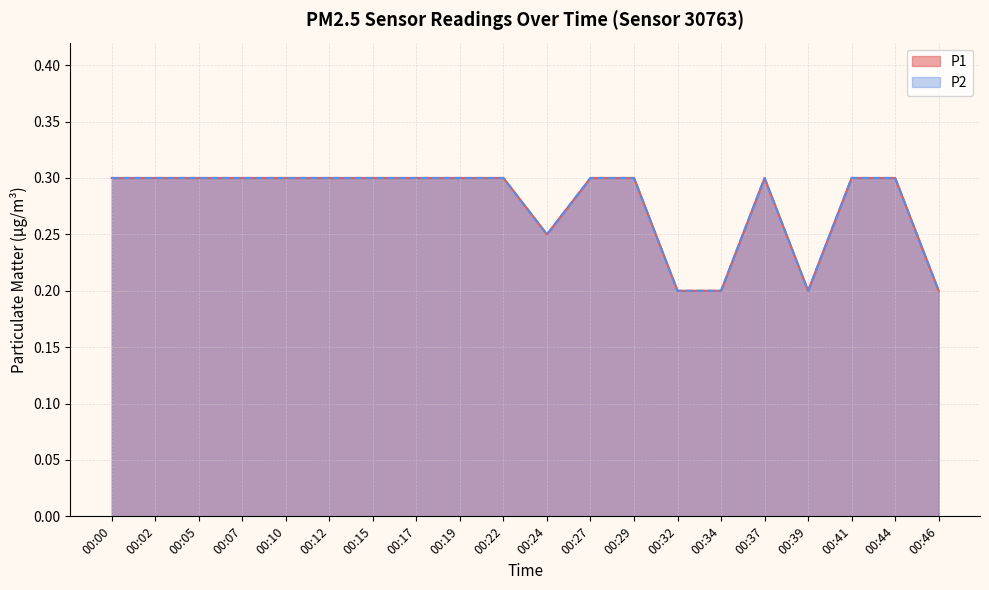

Between 00:05 and 00:34, which is larger?

00:05